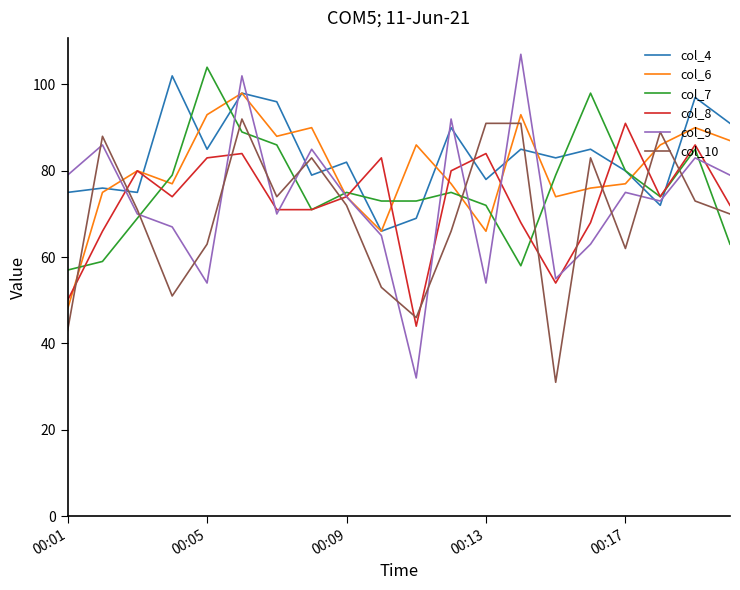

Which series has the largest range (max minus min)?

col_9